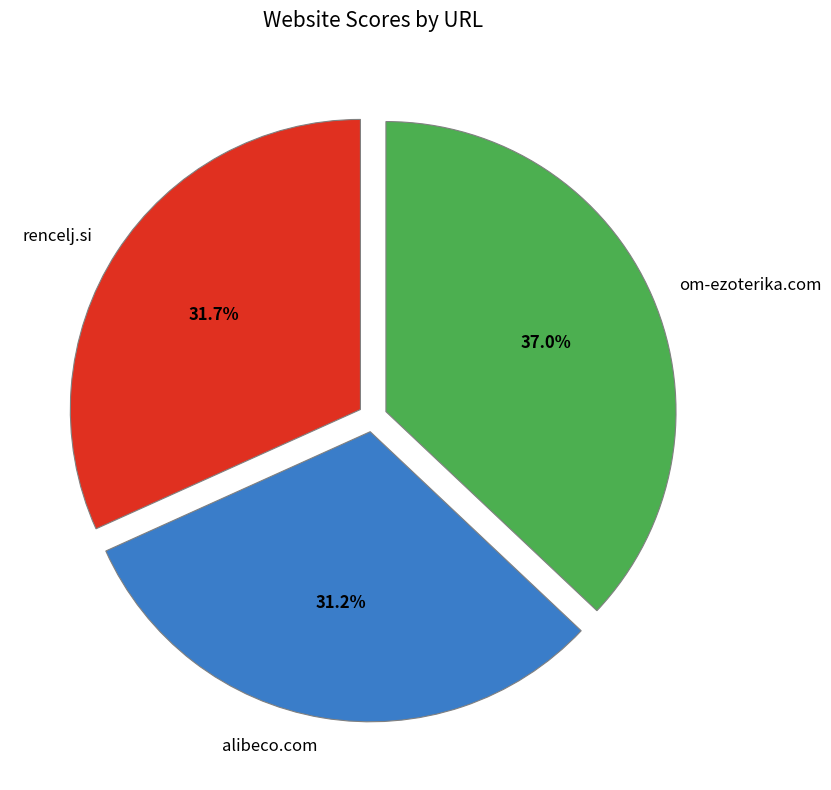

What percentage is the alibeco.com slice, to the nearest percent?

31%